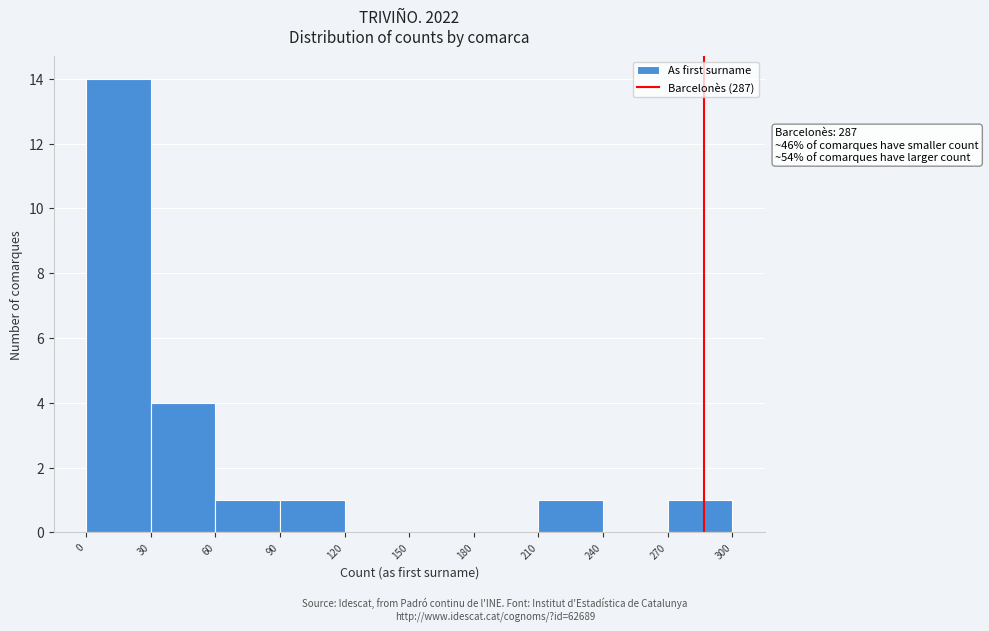

Which range on the x-axis has the tallest bar?

0 to 30